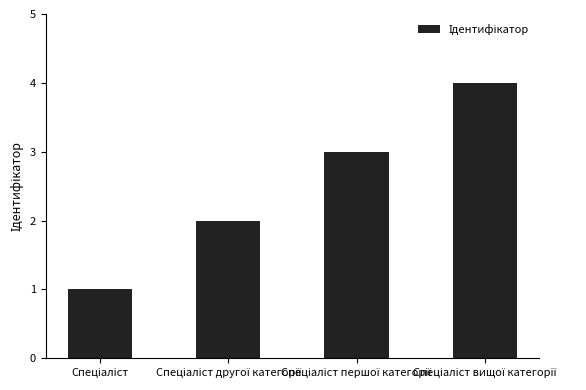

How many distinct data groups are displayed?

1